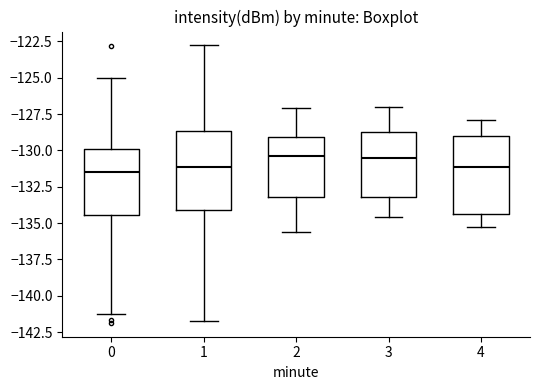

Reading left to right, read every box against the y-axis: the position of its median line, the range the box covers, and the ends of its whiskers. The values are not printed on the chart, so give them approximately, as read against the axis.

0: median -131.5, box -134.5 to -130.0, whiskers -141.0 to -125.0
1: median -131.0, box -134.0 to -128.5, whiskers -141.5 to -123.0
2: median -130.5, box -133.0 to -129.0, whiskers -135.5 to -127.0
3: median -130.5, box -133.0 to -128.5, whiskers -134.5 to -127.0
4: median -131.0, box -134.5 to -129.0, whiskers -135.5 to -128.0